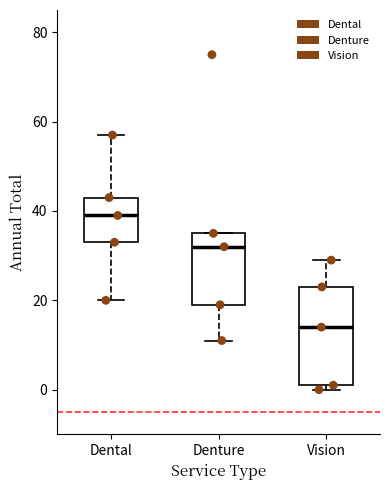

Reading left to right, read every box against the y-axis: the position of its median line, the range the box covers, and the ends of its whiskers. The values are not printed on the chart, so give them approximately, as read against the axis.

Dental: median 40, box 34 to 44, whiskers 20 to 58
Denture: median 32, box 20 to 36, whiskers 12 to 36
Vision: median 14, box 2 to 24, whiskers 0 to 30